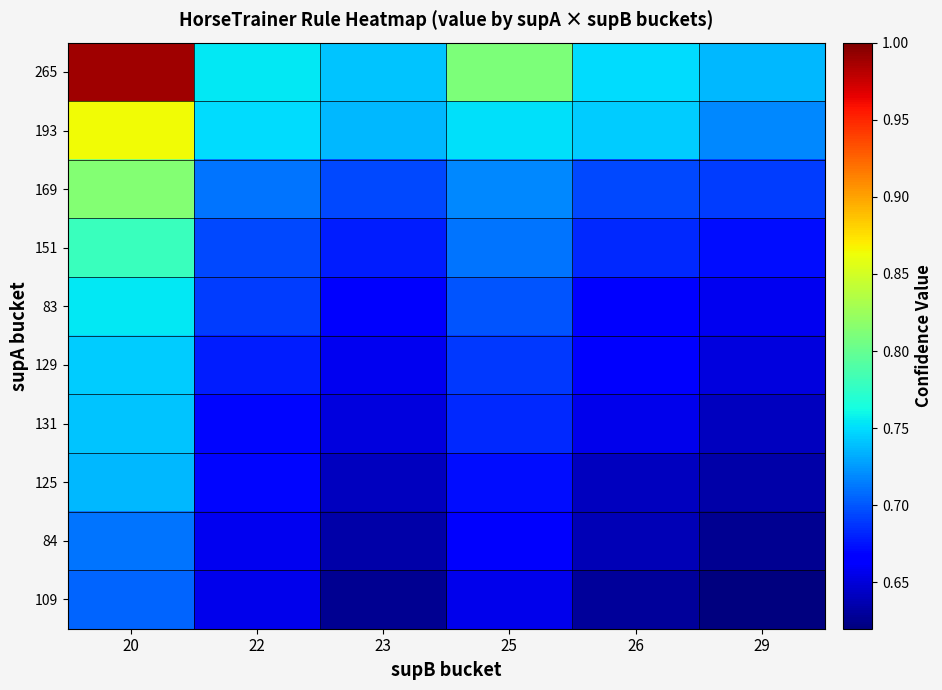

At which category is the sum across all series the highest?

20